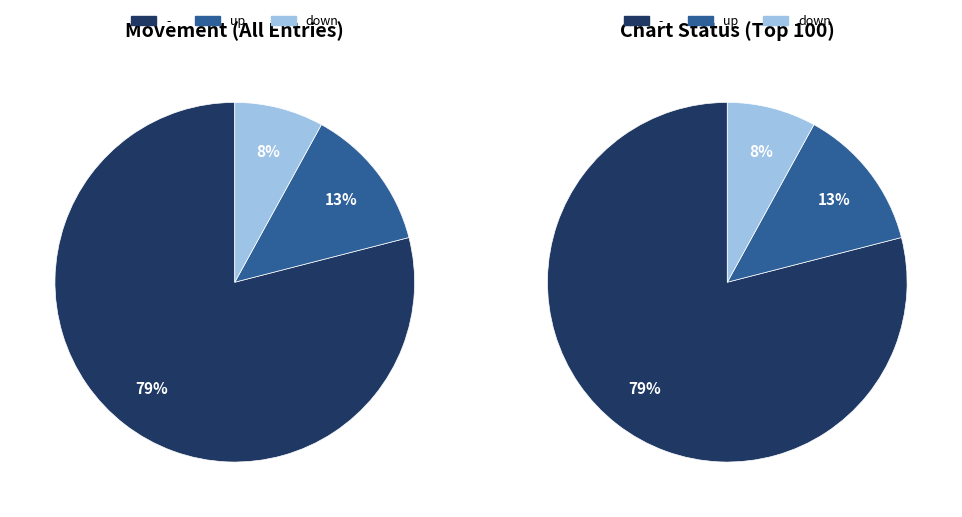

True or false: down accounts for 8% of the total.

True